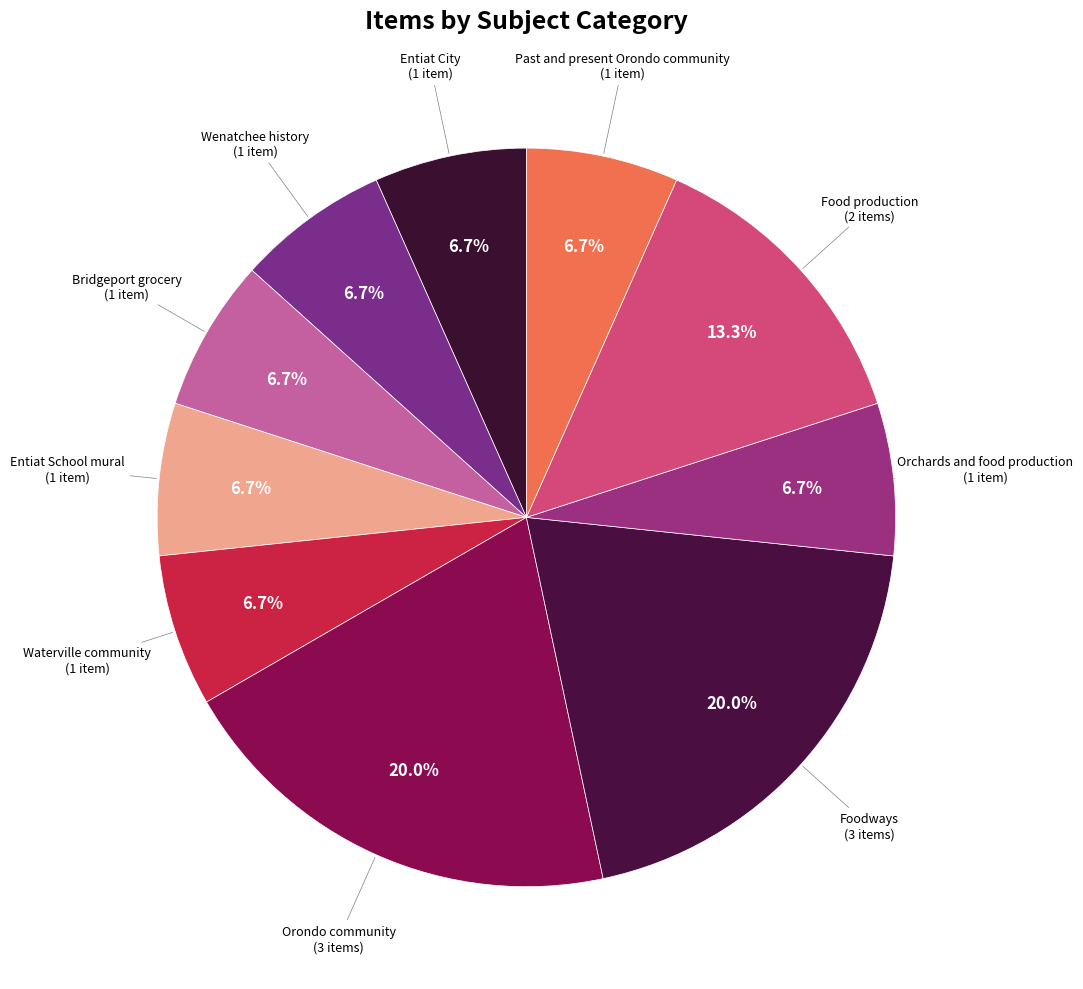

Is it true that Entiat City is 7% of the pie?

True